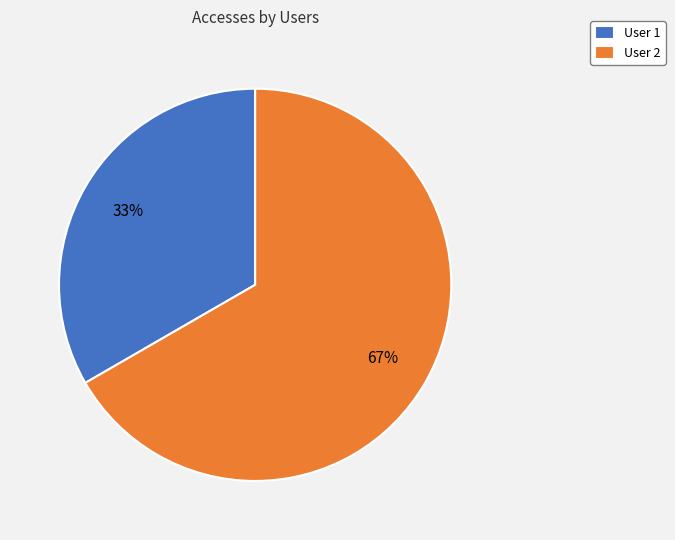

Which category has the smallest portion of the pie?

User 1